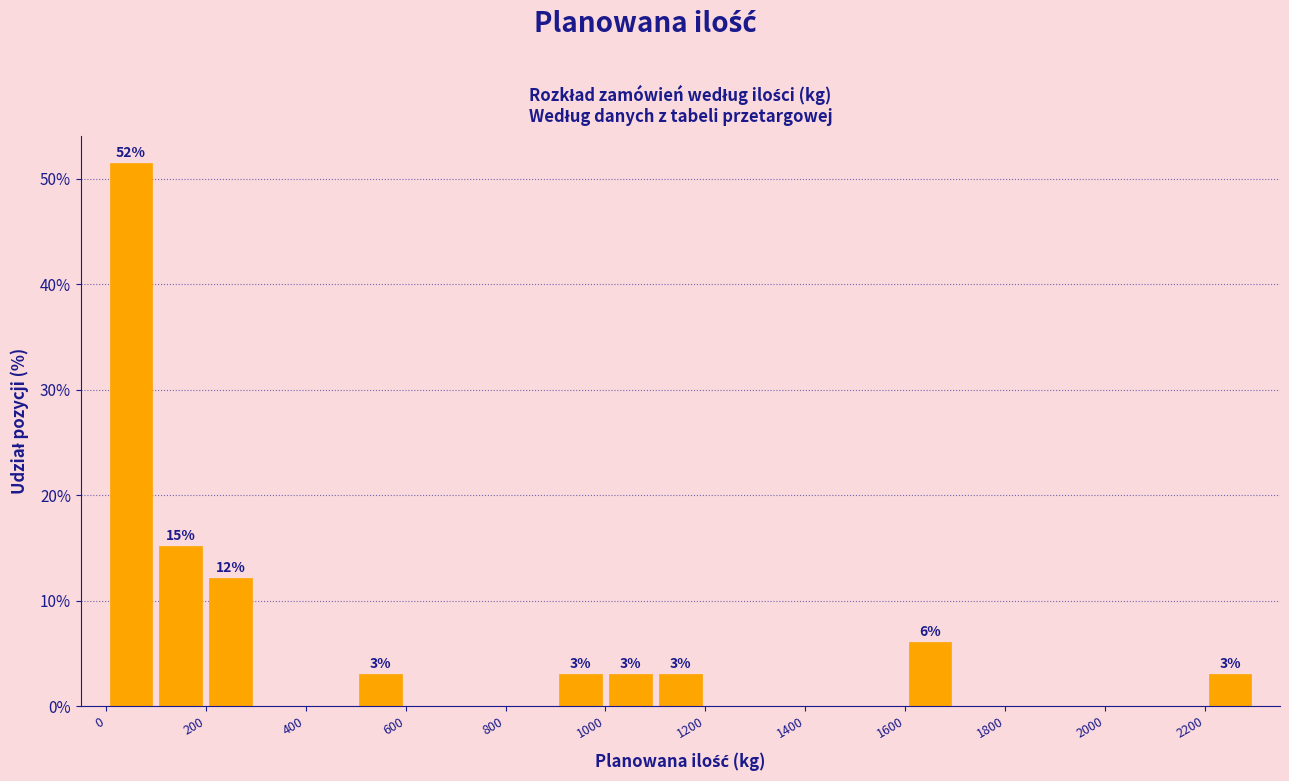

Over which range of the x-axis is the bar tallest?

0 to 100